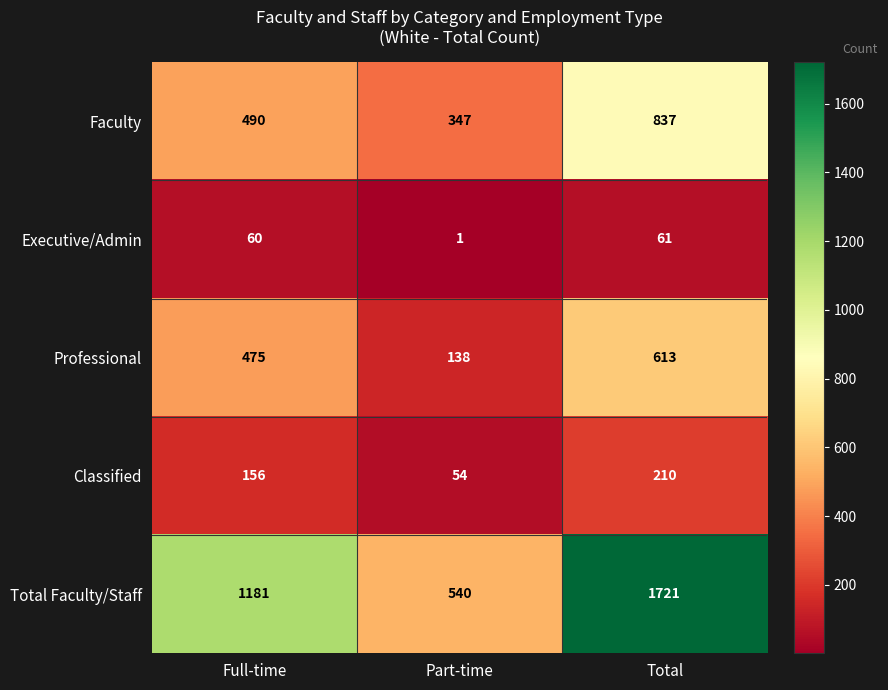

What is the spread (max minus min) of values at Full-time?

1121